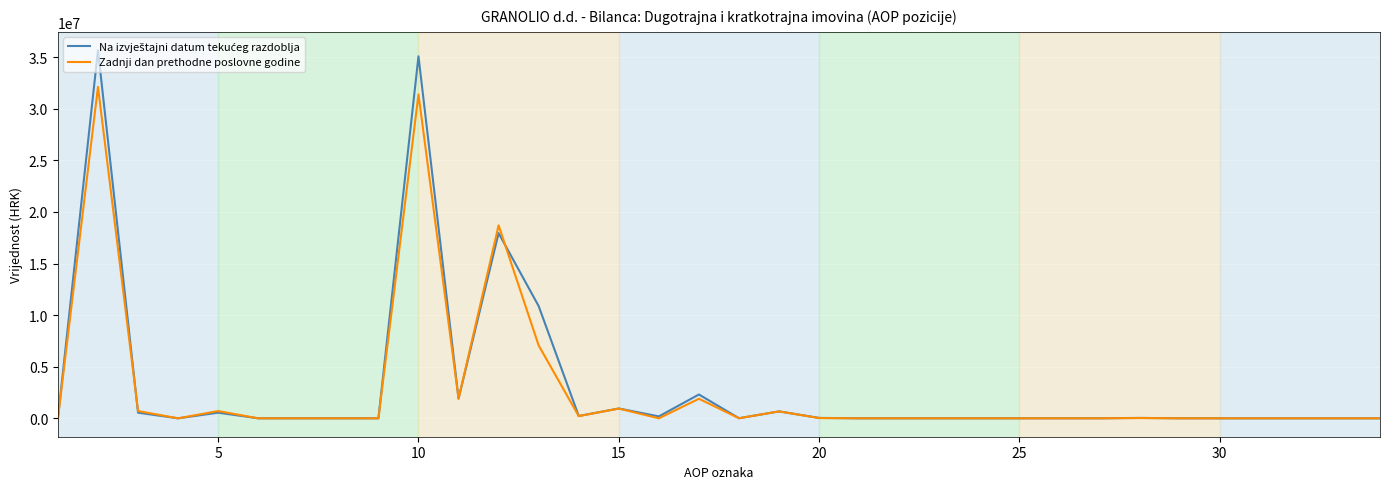

Reading left to right, what are all the values shown in this chart?

Na izvještajni datum tekućeg razdoblja: 0	35660734	546577	0	546577	0	0	0	0	35074140	1908361	17942798	10870228	225311	954088	185800	2308196	9506	669852	40017	0	0	0	0	0	0	0	39911	0	106	0	0	0	0
Zadnji dan prethodne poslovne godine: 0	32114664	703871	0	703871	0	0	0	0	31385315	1901151	18693720	7057232	214280	945815	0	1893736	9529	669852	25478	0	0	0	0	0	0	0	25372	0	106	0	0	0	0